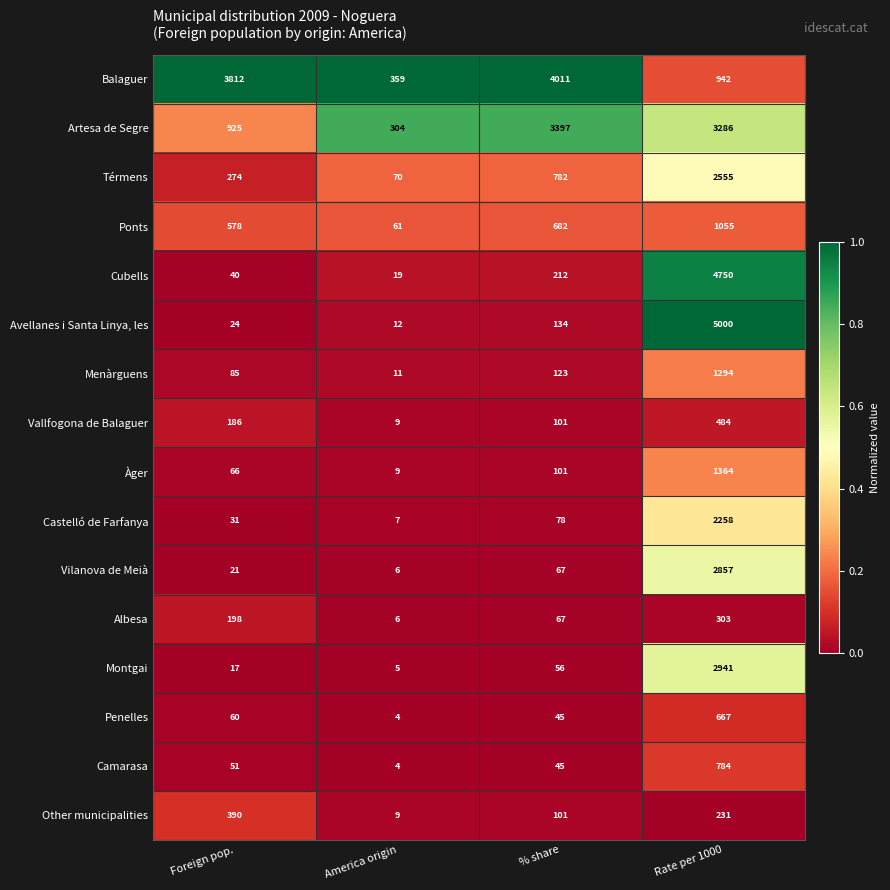

Rank the series by their maximum value, from lowest to highest.

Albesa, Other municipalities, Vallfogona de Balaguer, Penelles, Camarasa, Ponts, Menàrguens, Àger, Castelló de Farfanya, Térmens, Vilanova de Meià, Montgai, Artesa de Segre, Balaguer, Cubells, Avellanes i Santa Linya, les